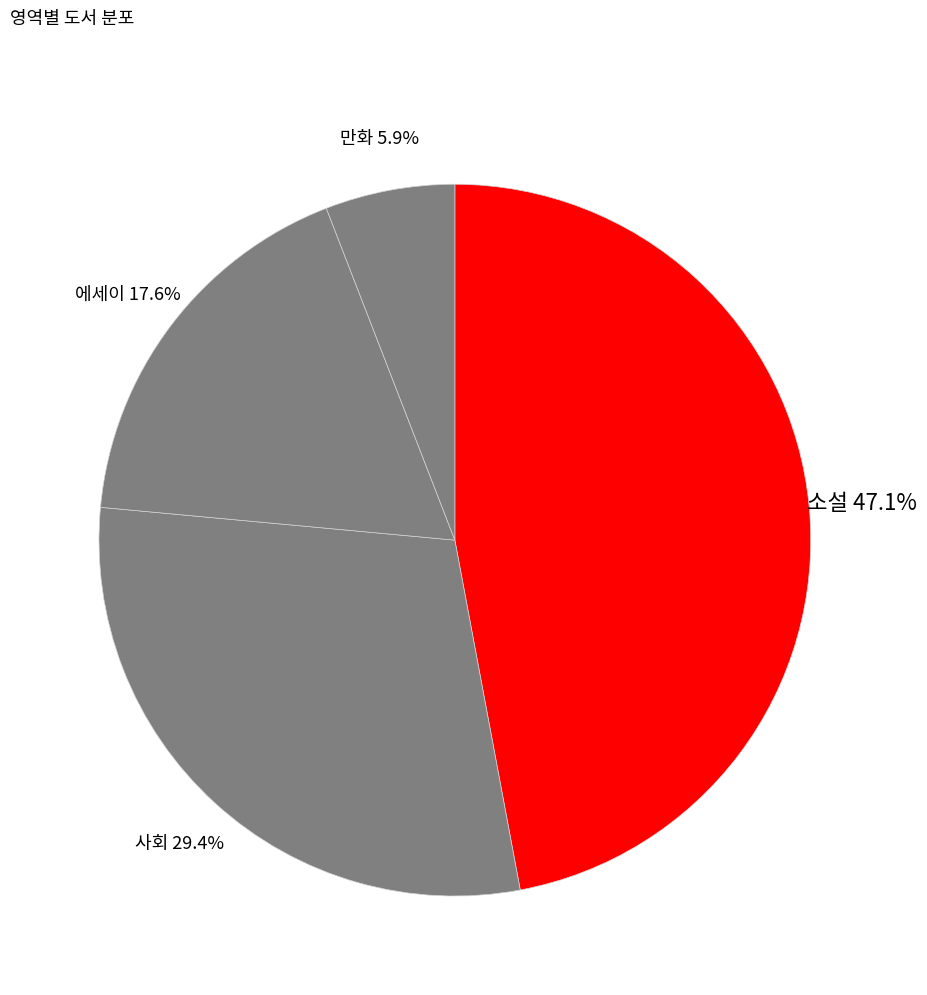

Rank the categories by value from lowest to highest.

만화, 에세이, 사회, 소설